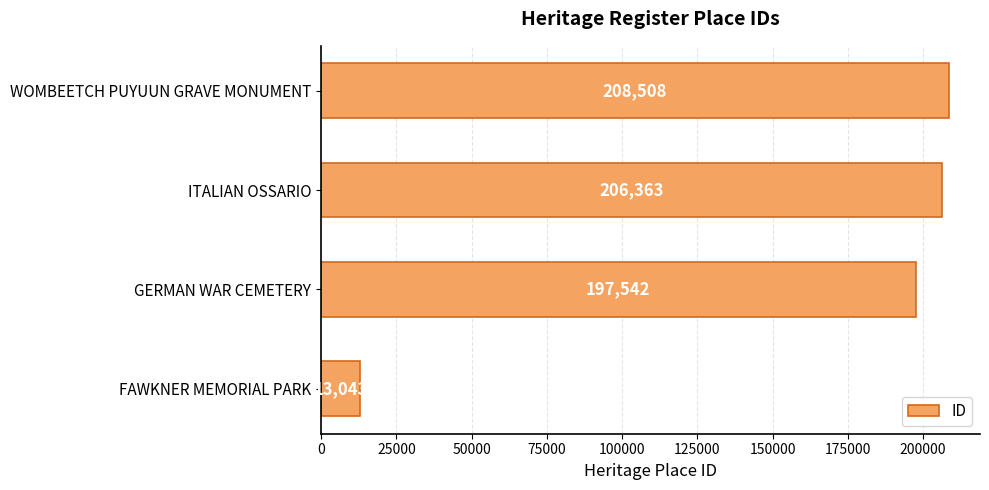

Rank the categories by value from lowest to highest.

FAWKNER MEMORIAL PARK, GERMAN WAR CEMETERY, ITALIAN OSSARIO, WOMBEETCH PUYUUN GRAVE MONUMENT